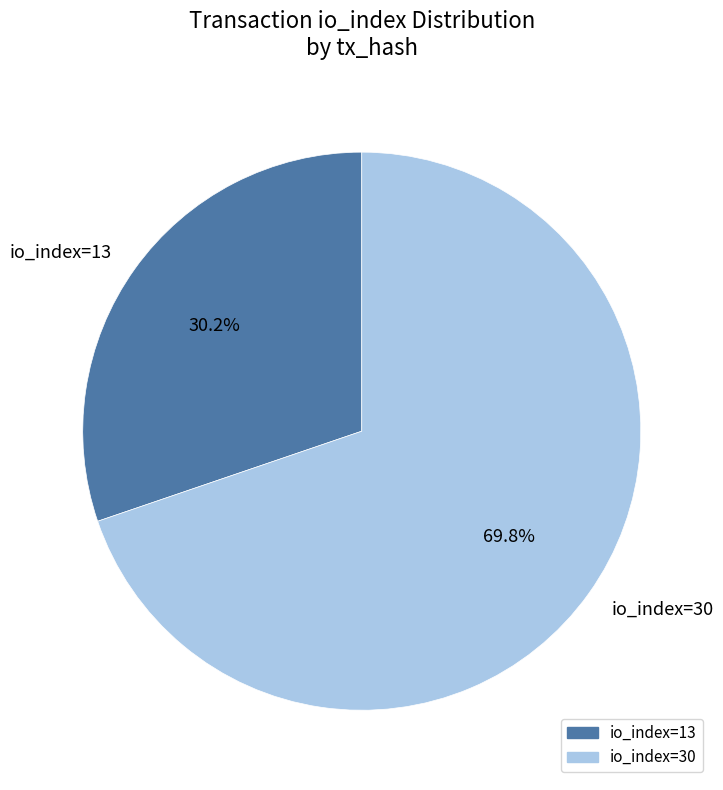

Is there any slice that represents more than half of the pie?

Yes